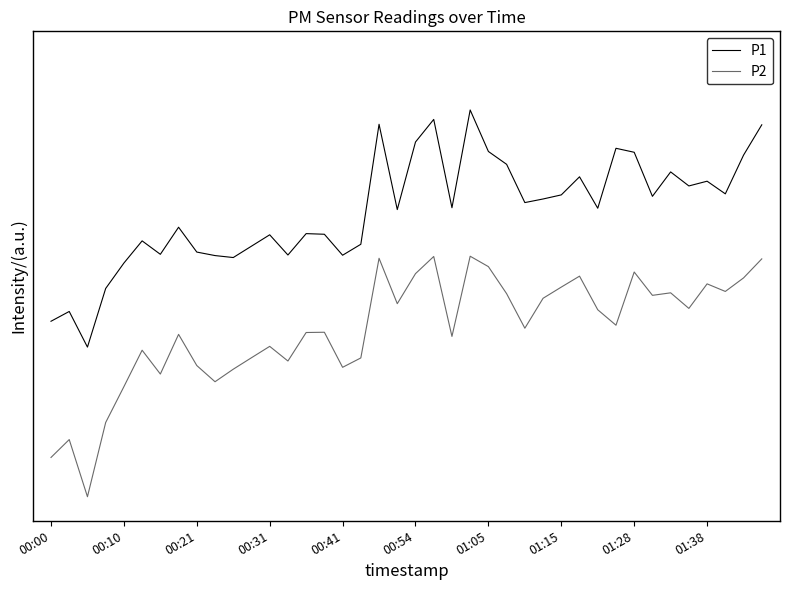

Does the chart have visible grid lines?

No